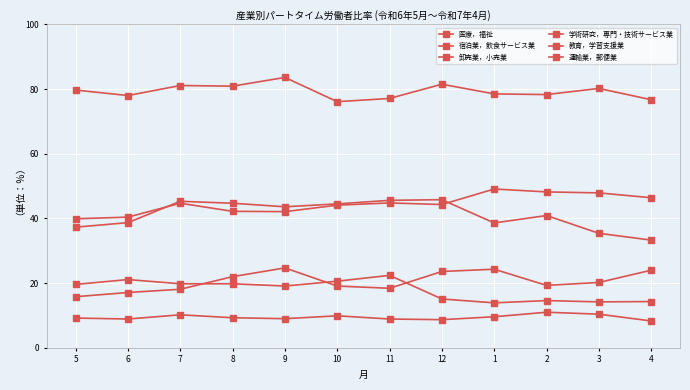

How many distinct data groups are displayed?

6